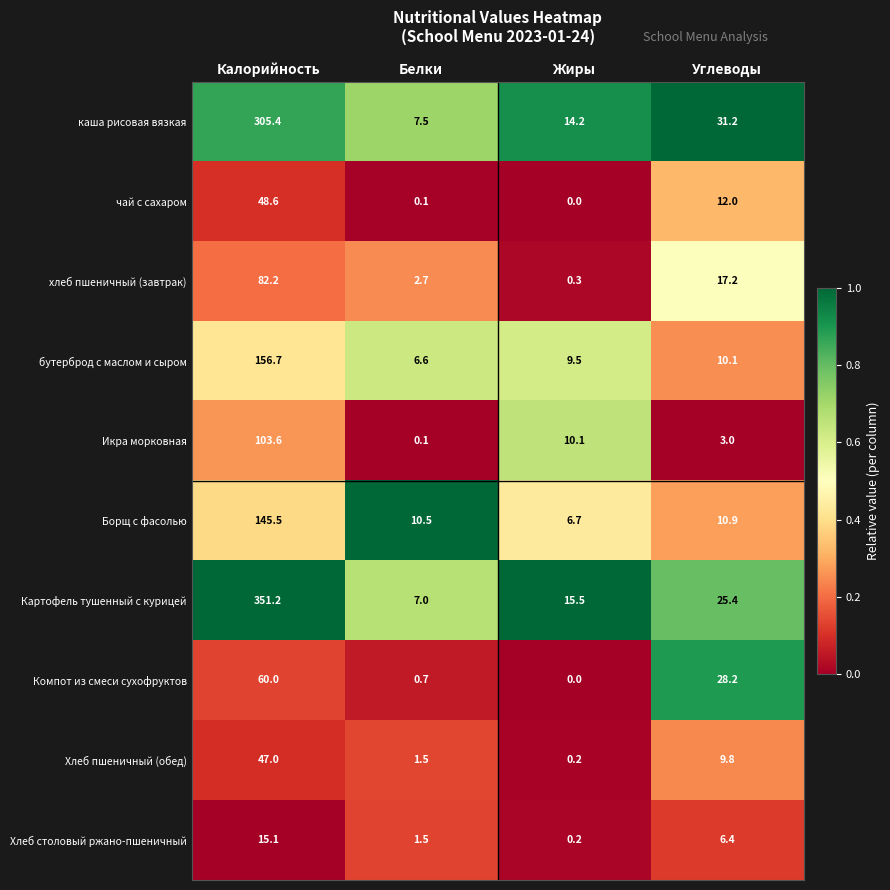

Is it true that Картофель тушенный с курицей equals 351.2 at Калорийность?

True